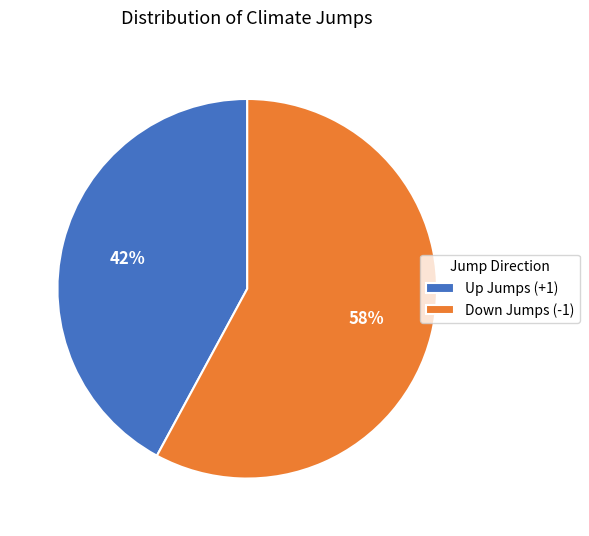

To the nearest percent, what percentage of the pie is Up Jumps (+1)?

42%